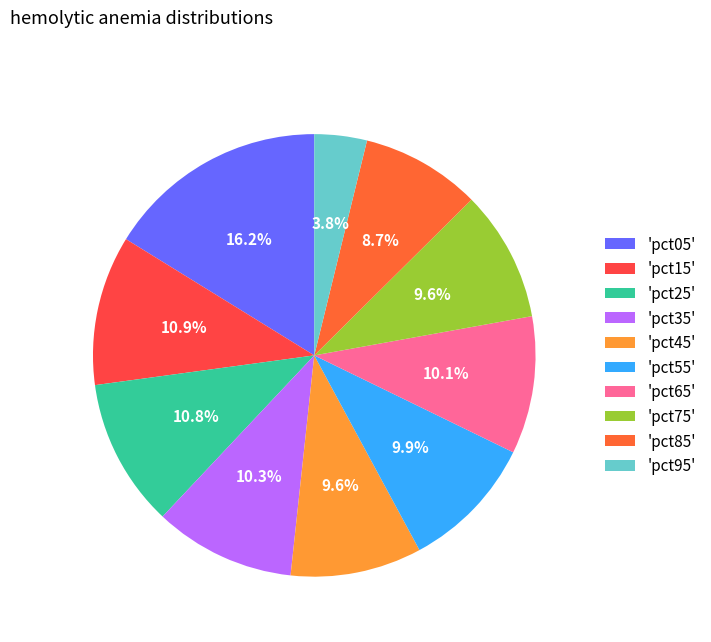

Which slice is the smallest?

'pct95'